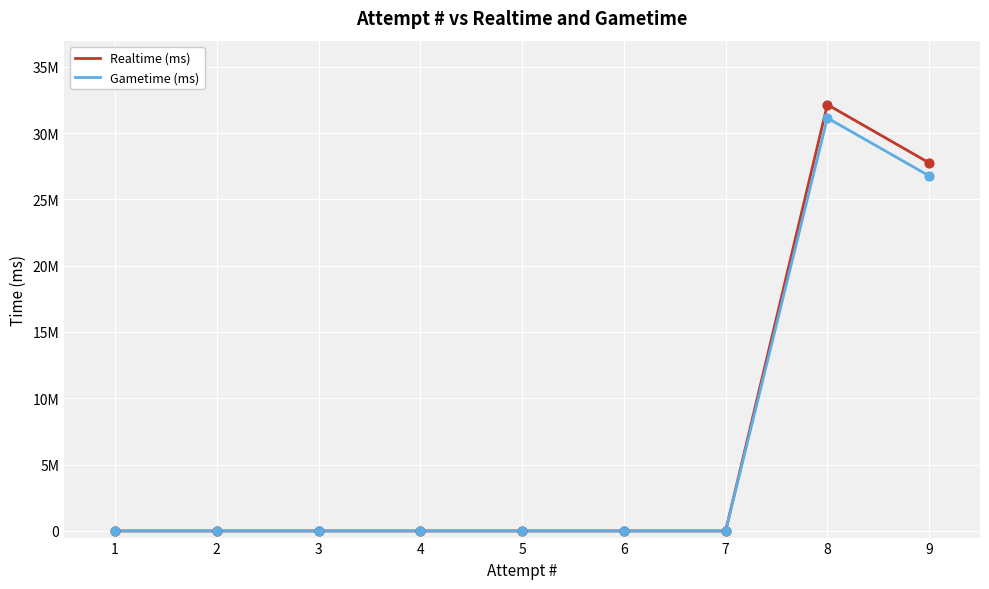

What are all the series names shown in the legend?

Realtime (ms), Gametime (ms)